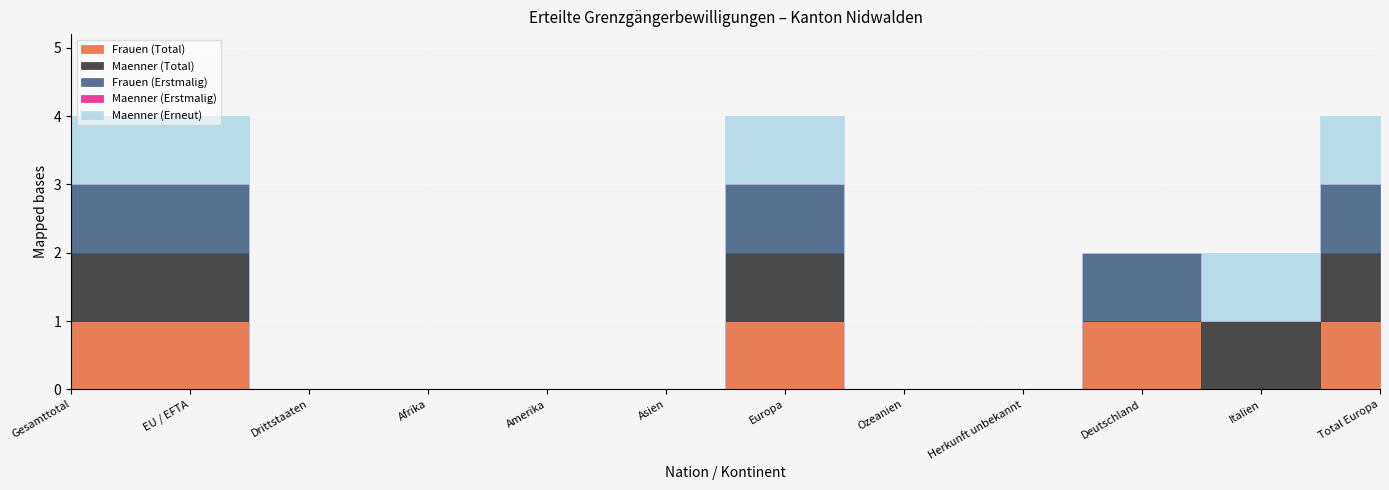

True or false: Frauen (Total) has more than 1 interior local peaks.

True